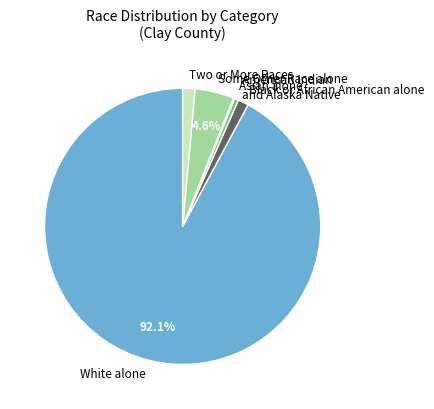

Combined, what portion of the pie is Some Other Race alone and White alone?

96.7%